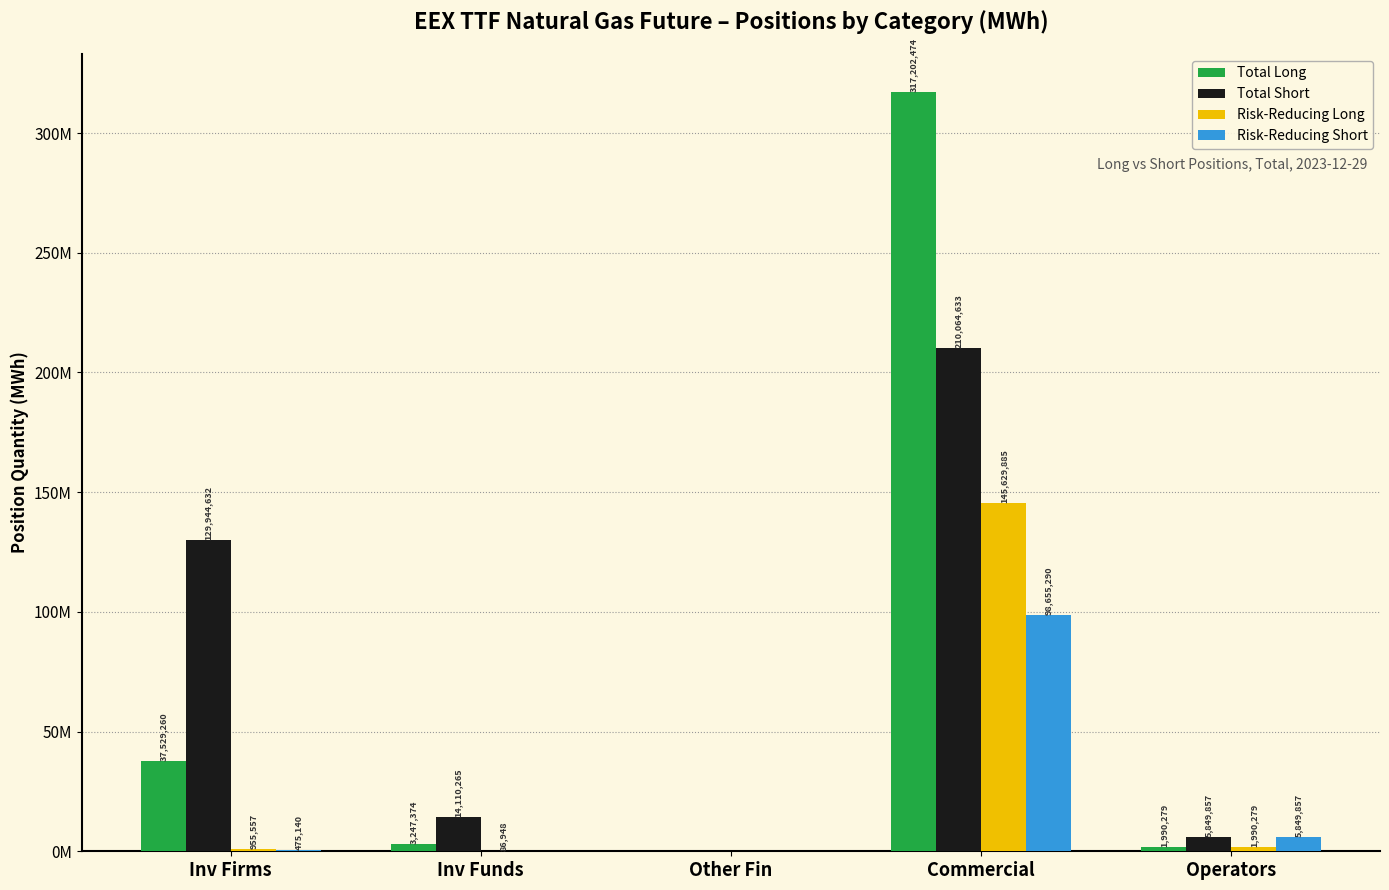

Are the bars horizontal?

No